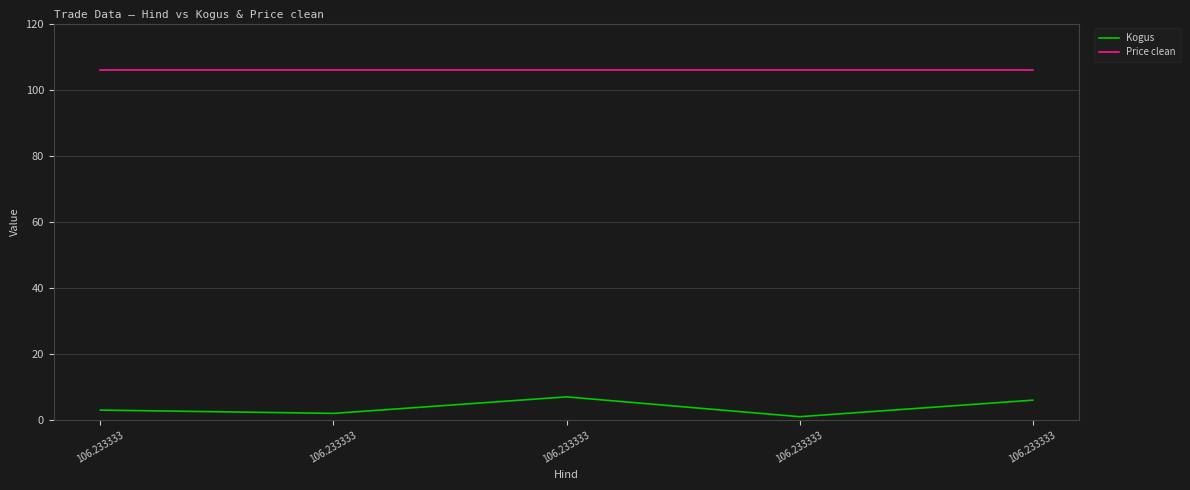

Which label corresponds to the largest value in the chart?

106.233333